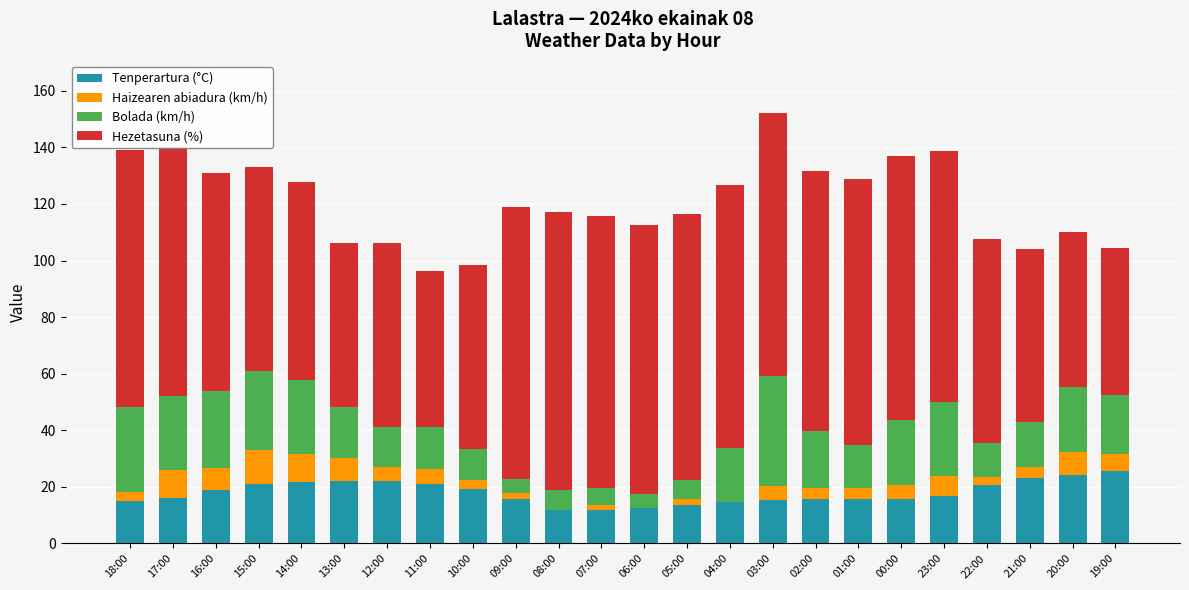

What is the sum of all Tenperartura (°C) values?

430.6